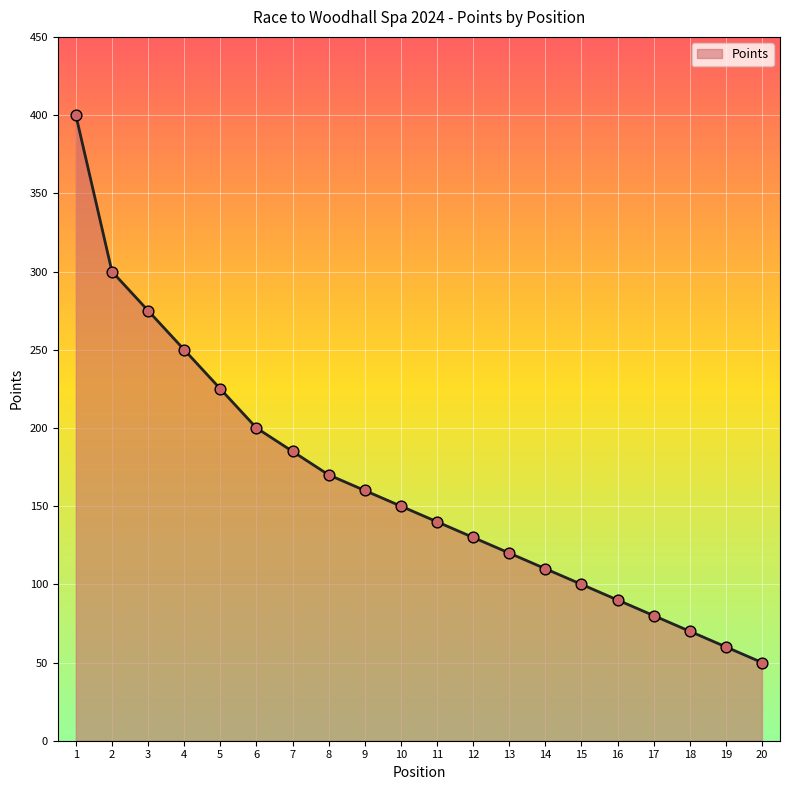

What is the change in value from 2 to 19?

-240